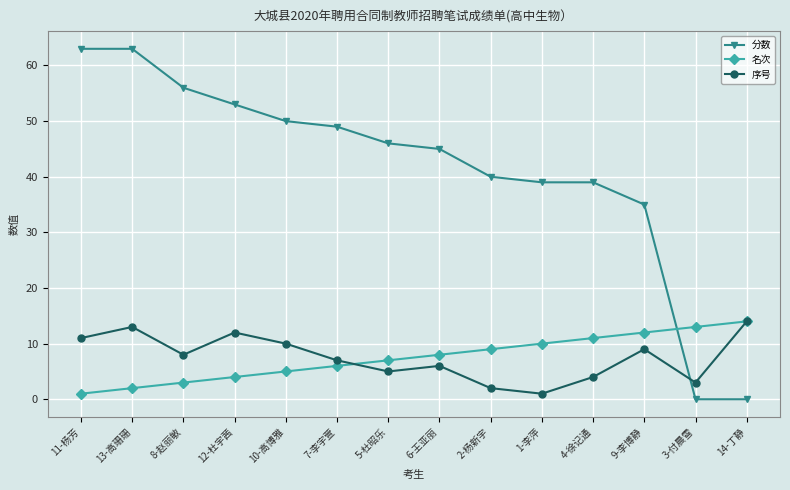

How many lines are shown in the chart?

3